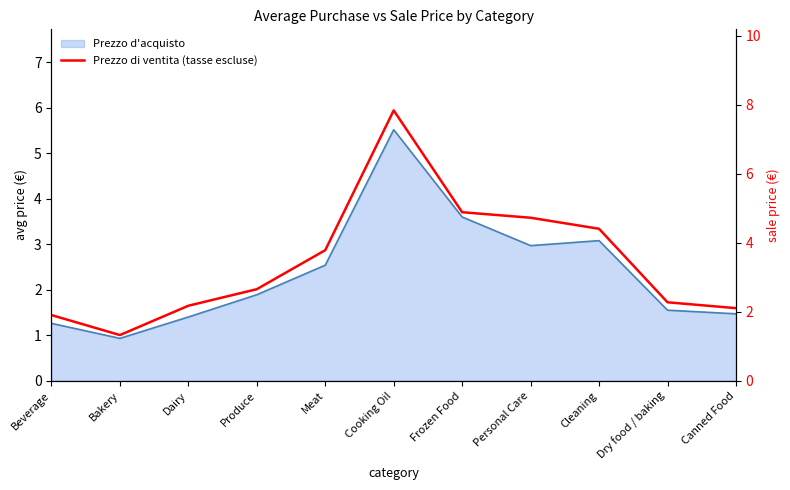

Reading right to left, what are all the values shown in this chart?

Canned Food=2.1	Dry food / baking=2.3	Cleaning=4.4	Personal Care=4.7	Frozen Food=4.9	Cooking Oil=7.8	Meat=3.8	Produce=2.6	Dairy=2.2	Bakery=1.3	Beverage=1.9